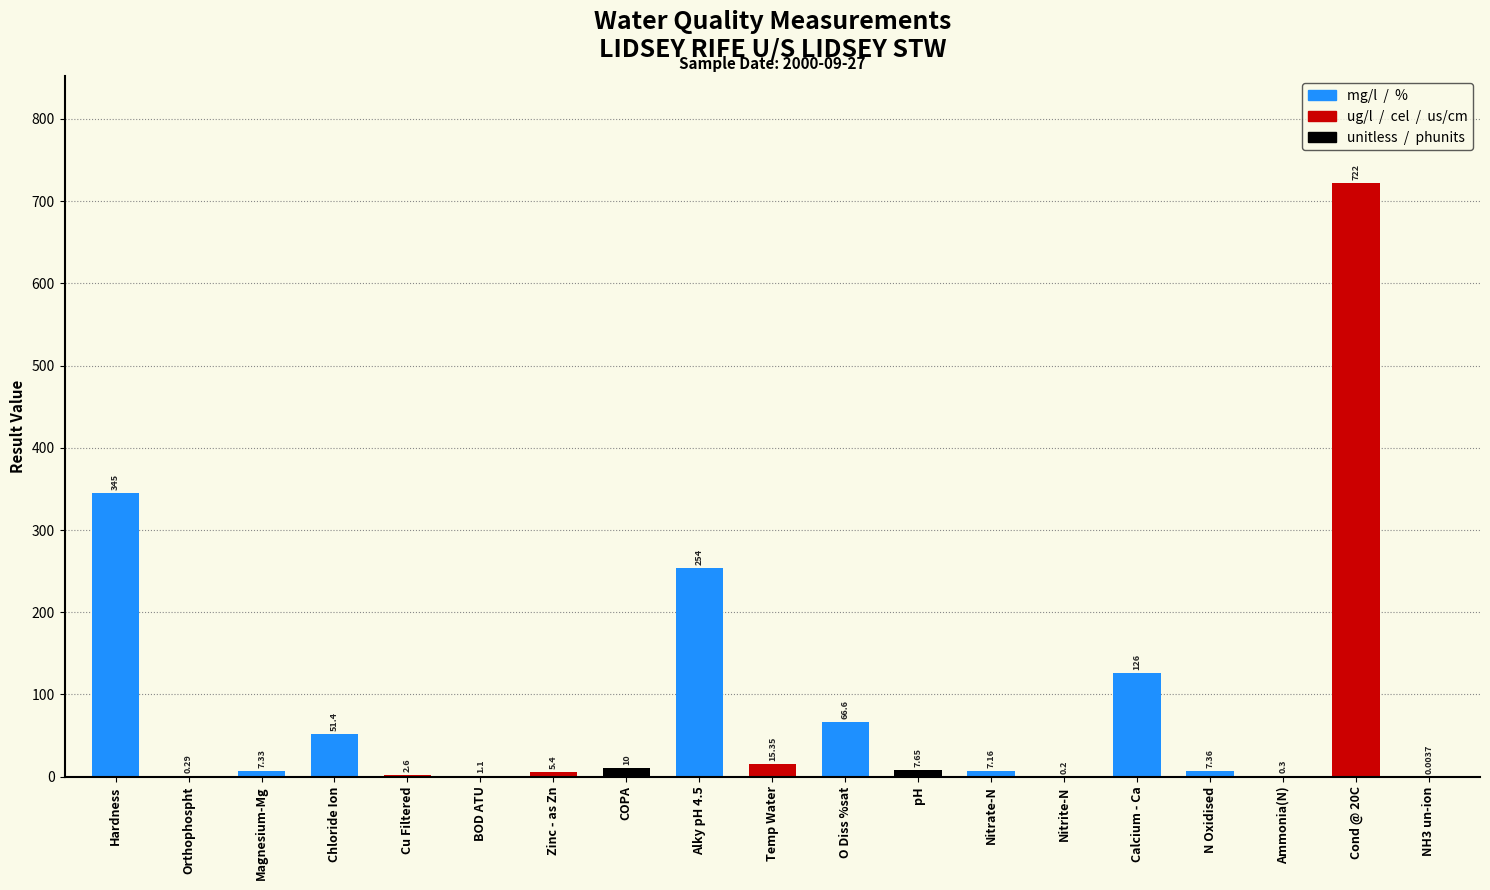

List the labels in order of value, largest first.

Cond @ 20C, Hardness, Alky pH 4.5, Calcium - Ca, O Diss %sat, Chloride Ion, Temp Water, COPA, pH, N Oxidised, Magnesium-Mg, Nitrate-N, Zinc - as Zn, Cu Filtered, BOD ATU, Ammonia(N), Orthophospht, Nitrite-N, NH3 un-ion